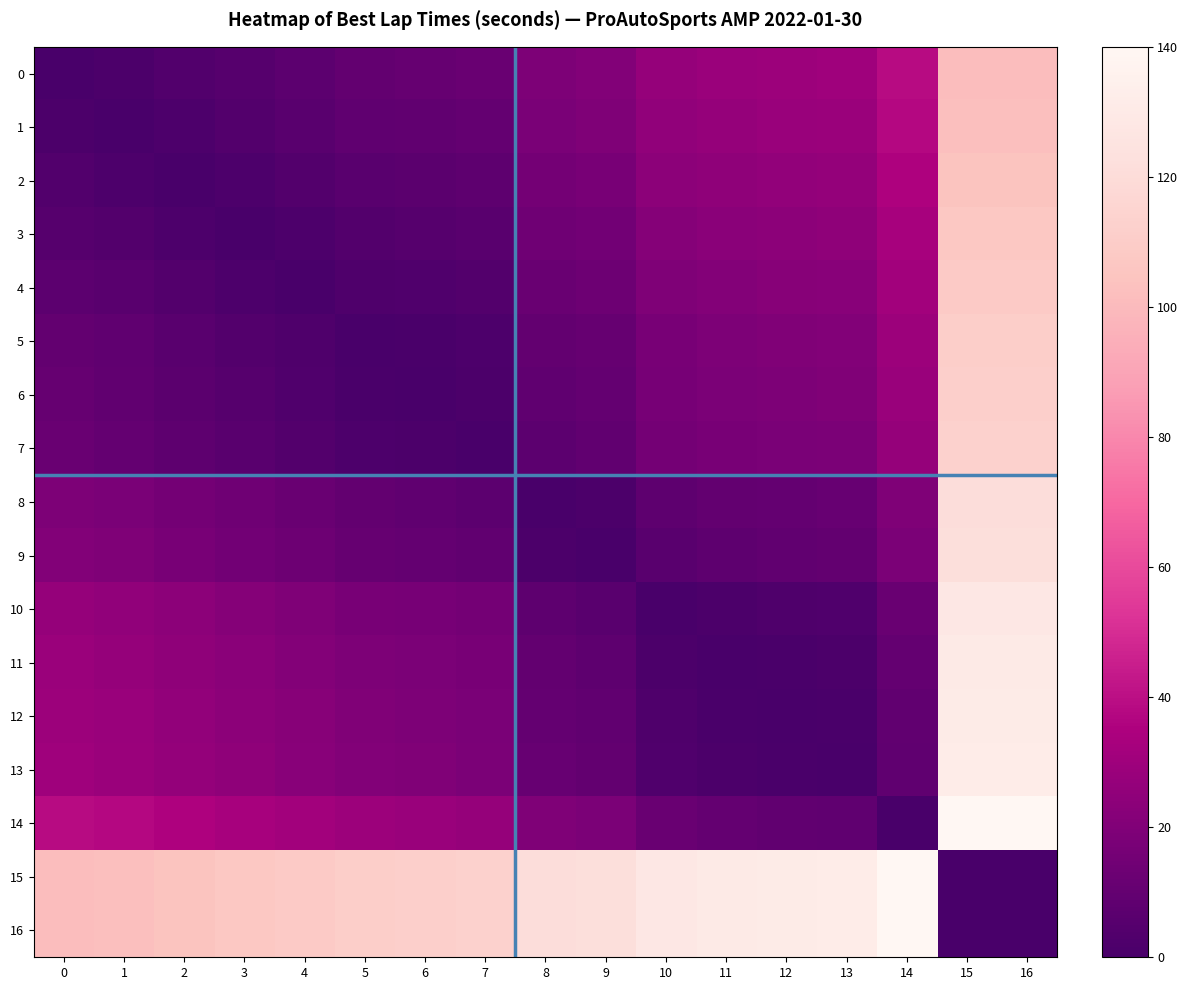

Which label corresponds to the largest value in the chart?

15